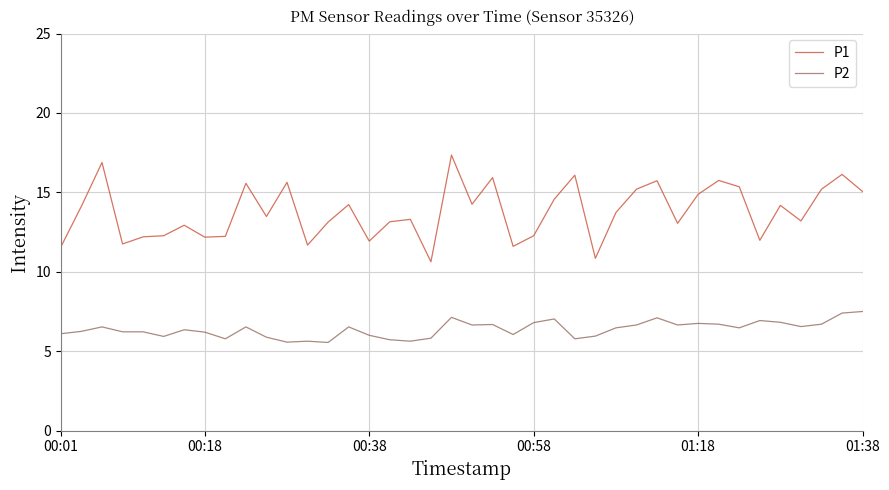

Which series has the largest range (max minus min)?

P1